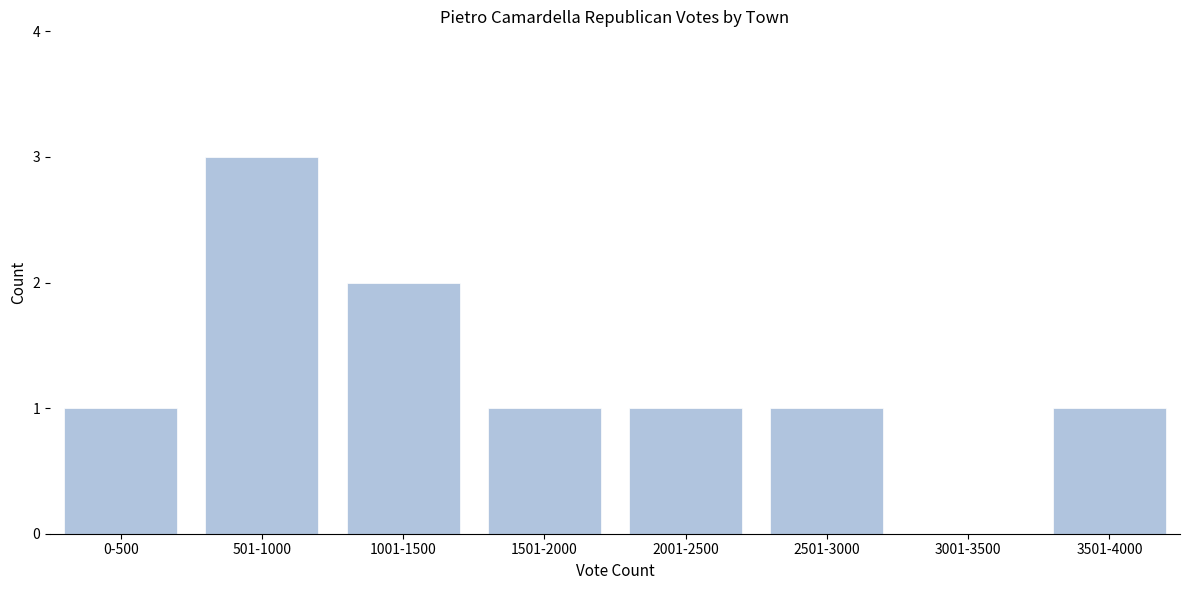

Reading left to right, extract all data points from this chart.

0-500=1	501-1000=3	1001-1500=2	1501-2000=1	2001-2500=1	2501-3000=1	3001-3500=0	3501-4000=1